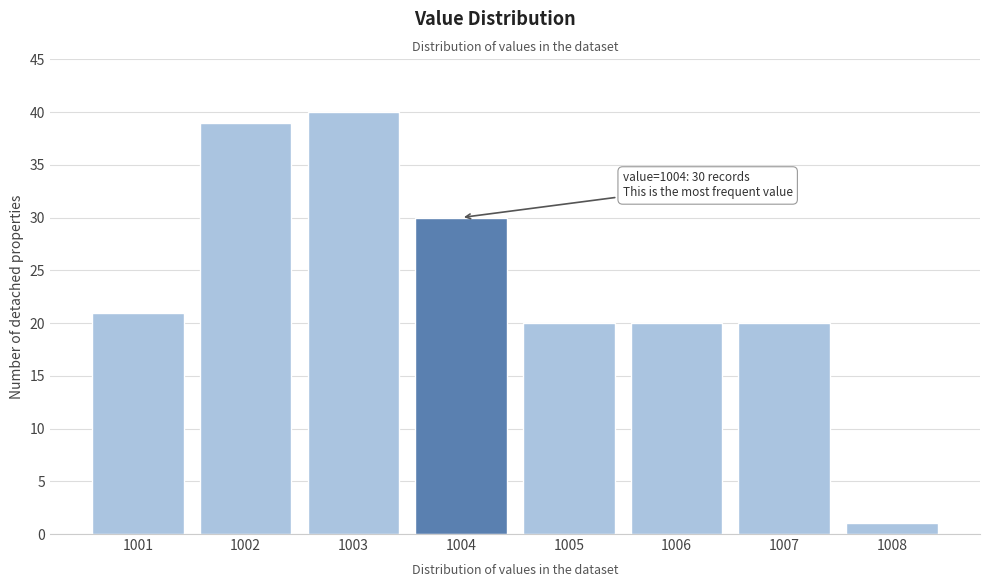

Reading left to right, extract all data points from this chart.

21	39	40	30	20	20	20	1